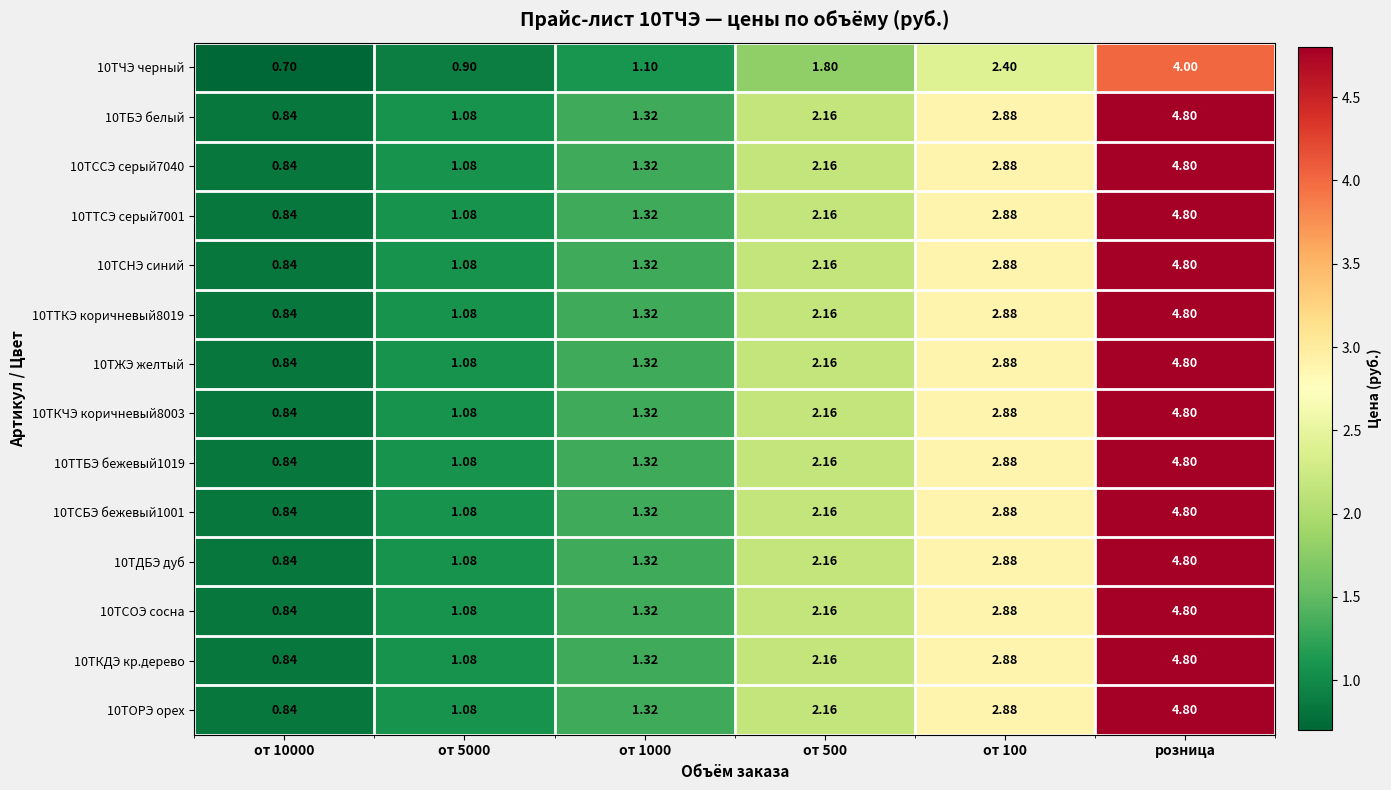

How many distinct data groups are displayed?

14